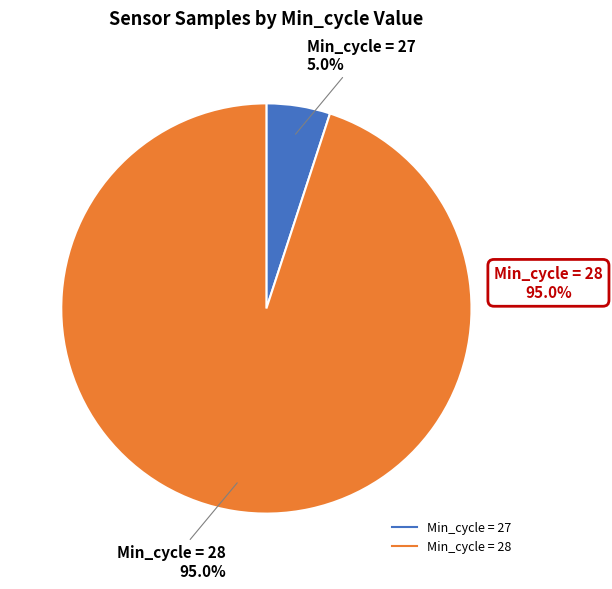

Does any single category account for the majority?

Yes